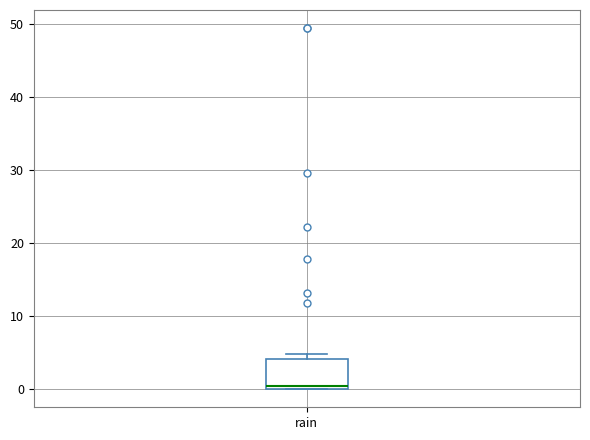

Read this box plot against the y-axis: the position of the median line, the range covered by the box, and the ends of both whiskers. The values are not printed on the chart, so give them approximately, as read against the axis.

median 0 (just above the box's lower edge), box 0 to 4, whiskers 0 to 5